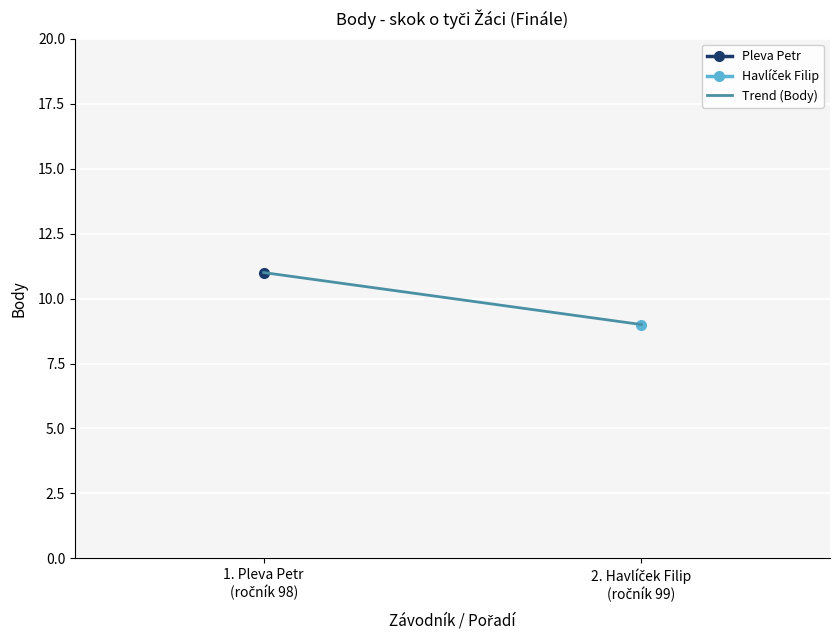

How many data points are less than 11?

1